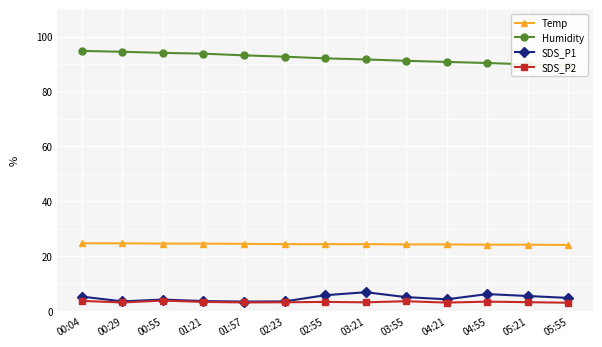

Which series changed the most between 01:57 and 05:21?

Humidity